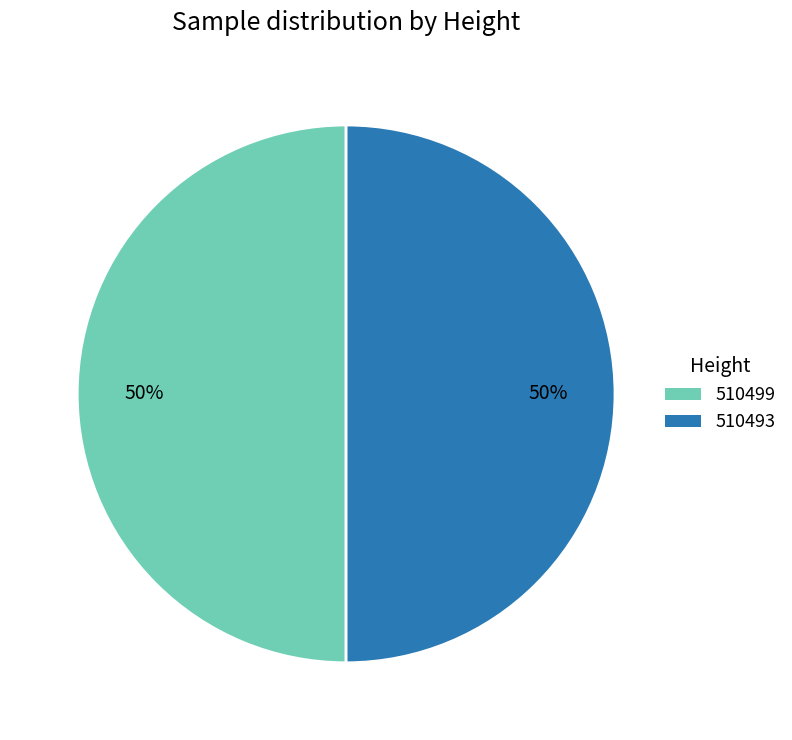

Count the number of slices in the pie.

2